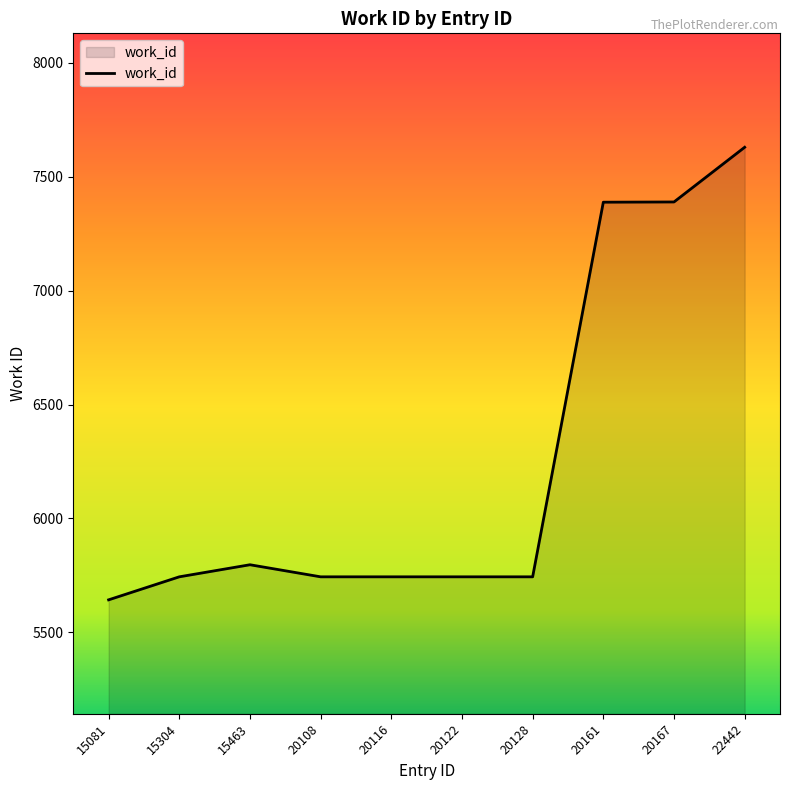

What is the difference between the maximum and minimum values?

1986